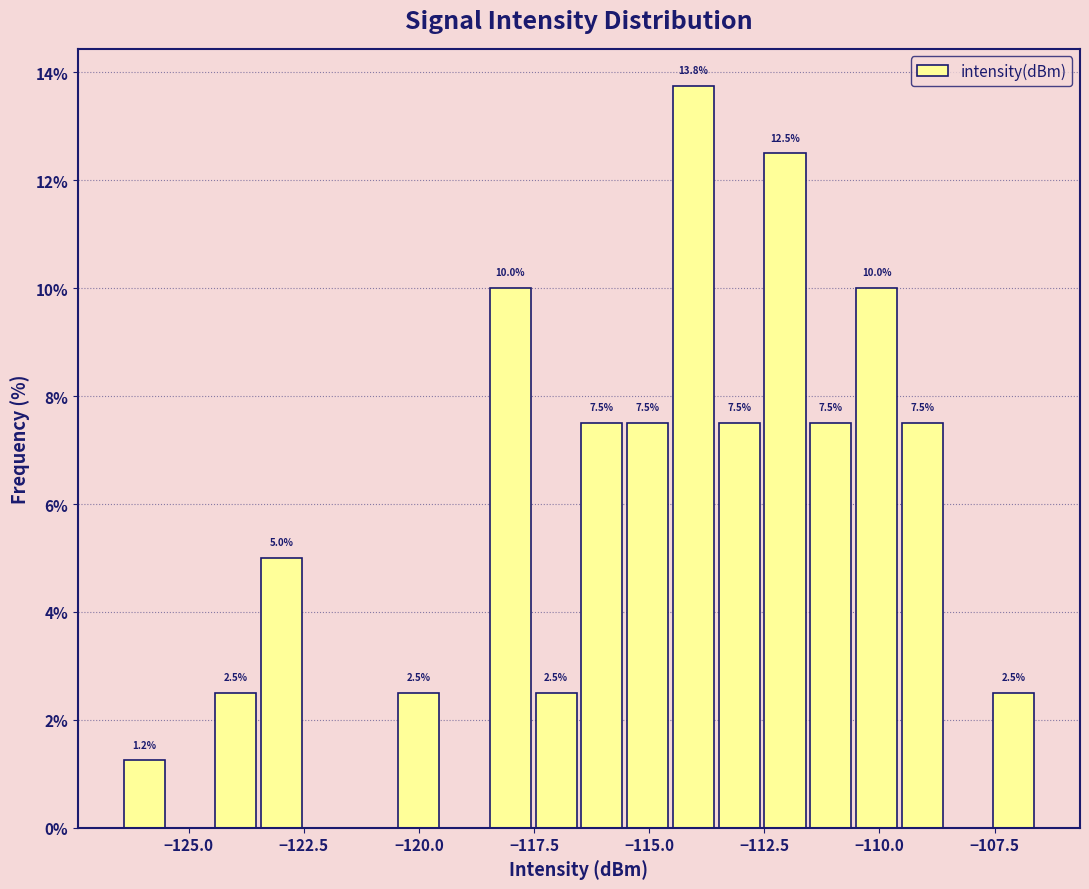

Around what value on the x-axis is the tallest bar? Give the approximate position of its centre, as read against the axis.

-114.0